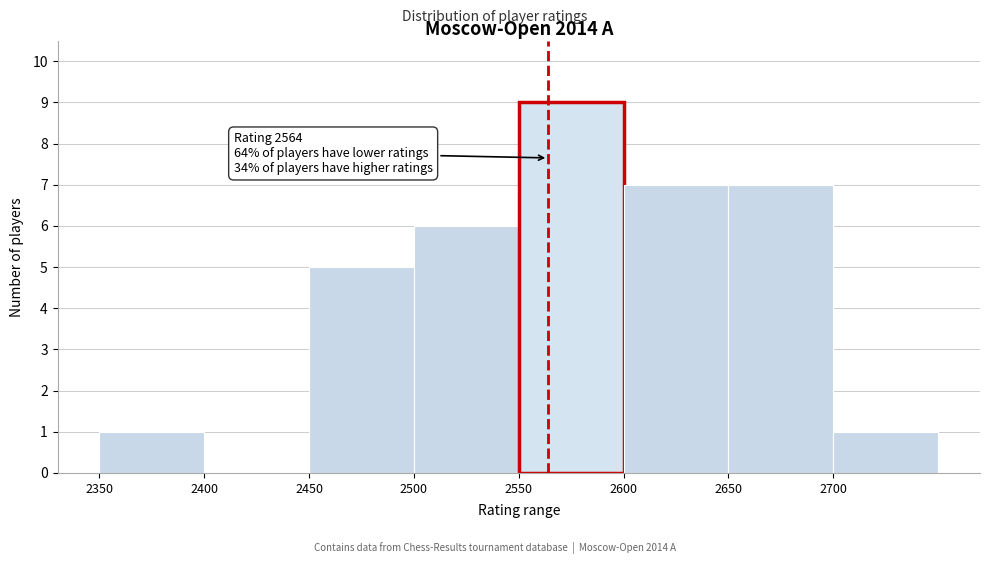

Over which range of the x-axis is the bar tallest?

2550 to 2600